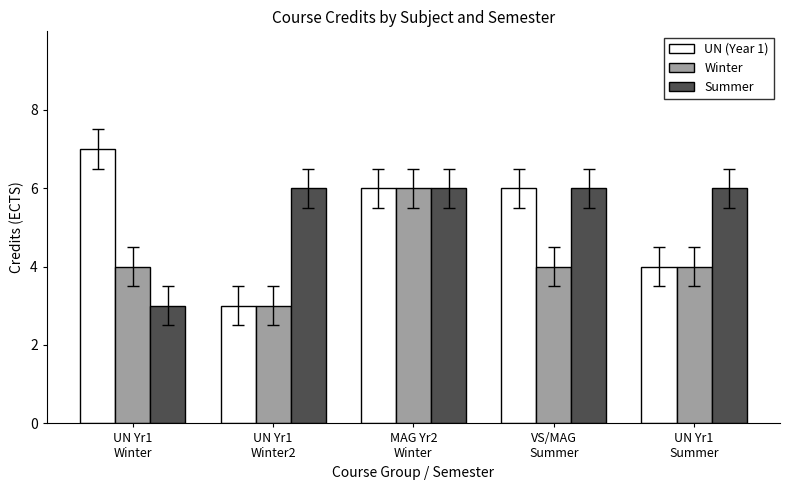

What is the difference between the maximum and minimum values in the Winter series?

3